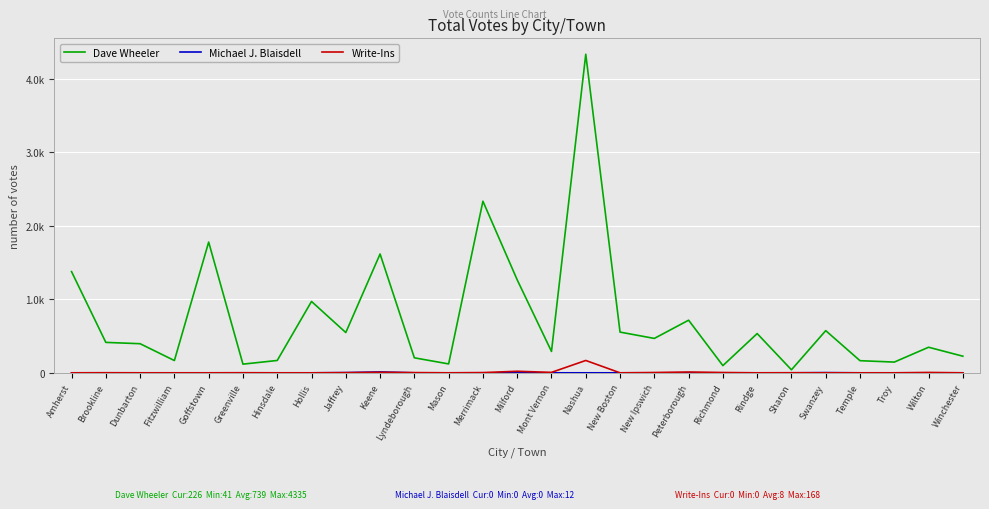

Is this an area chart (filled region under the line)?

No